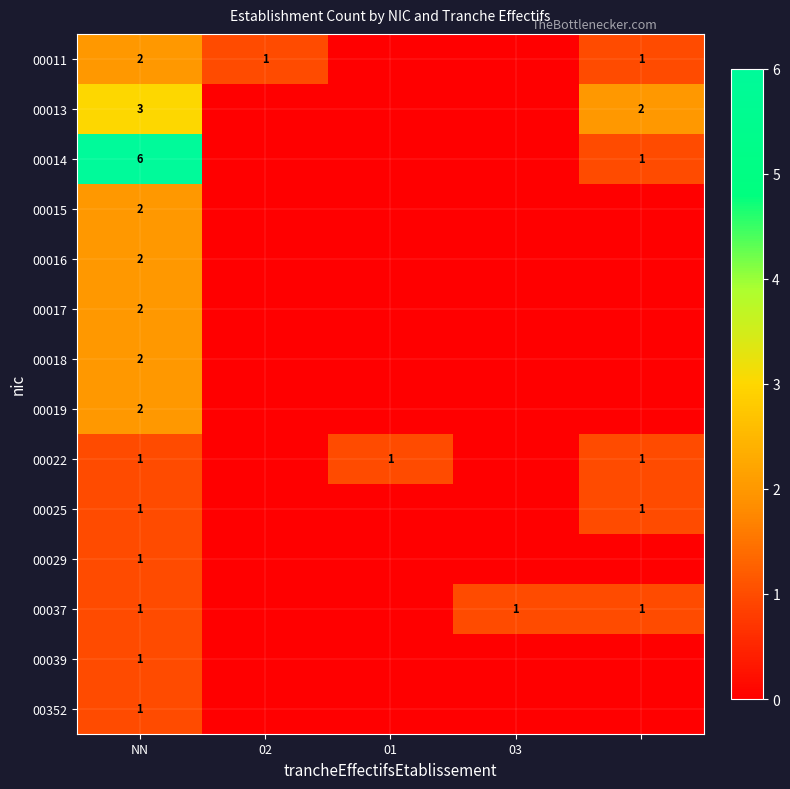

What is the spread (max minus min) of values at NN?

5